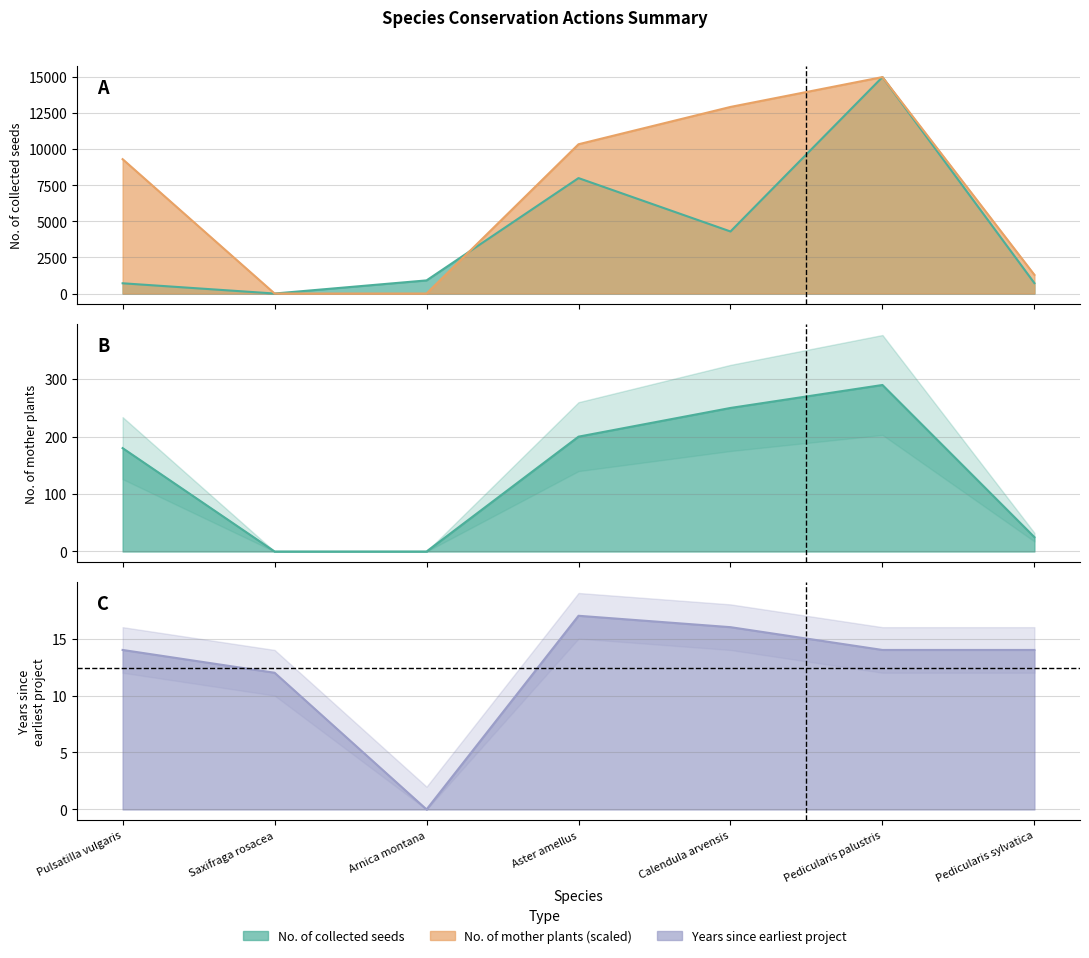

Which series changed the most between Arnica montana and Aster amellus?

No. of mother plants